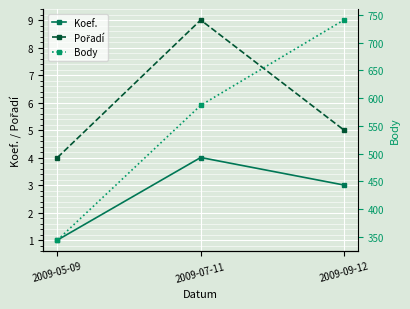

Is this an area chart (filled region under the line)?

No